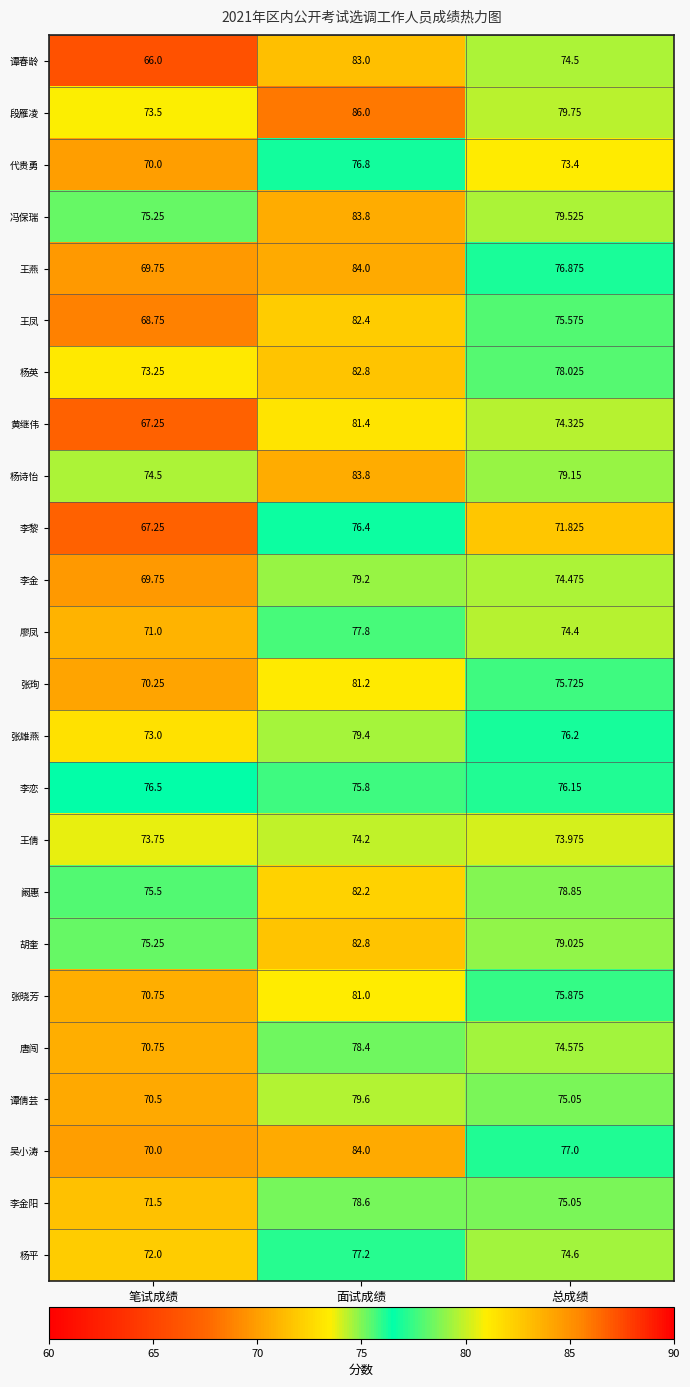

Which category has the lowest value in the 吴小涛 series?

笔试成绩